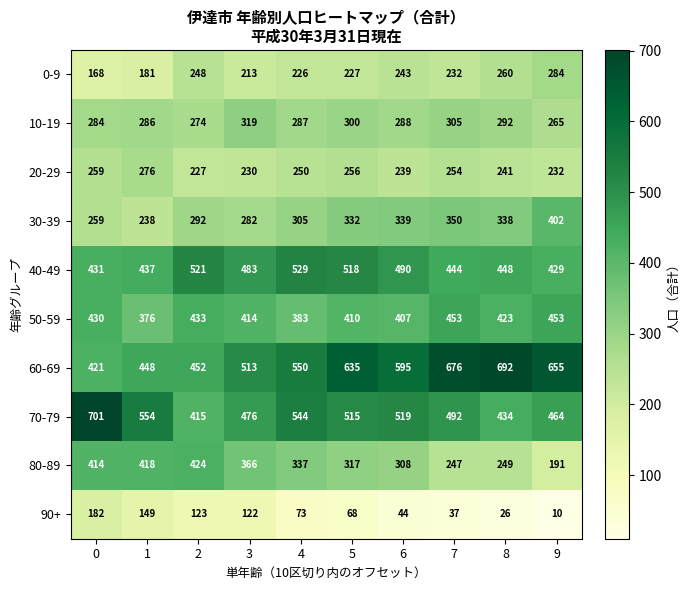

Which series has the largest total across all categories?

60-69